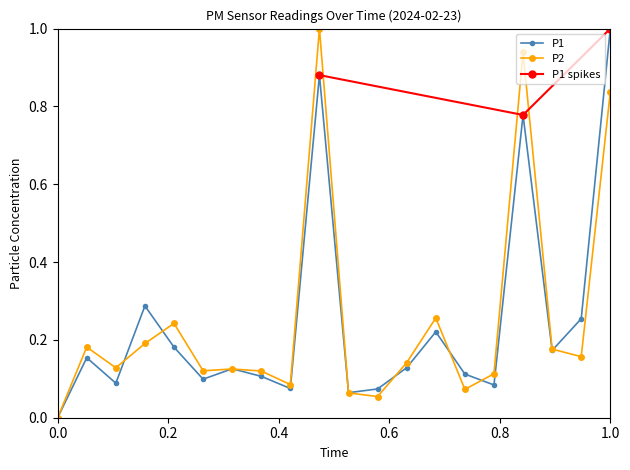

What is the value of the P2 point at the 19th from the left?

0.2